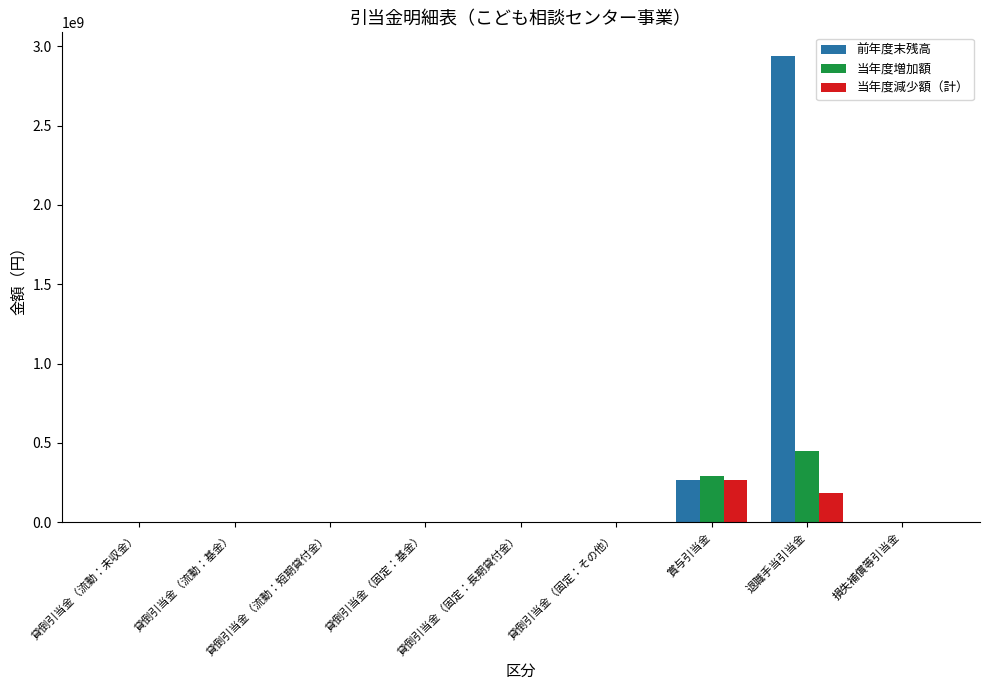

Which series has the largest total across all categories?

前年度末残高